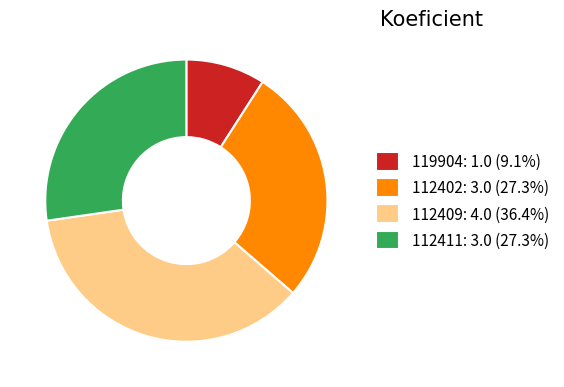

How many segments does this pie chart have?

4